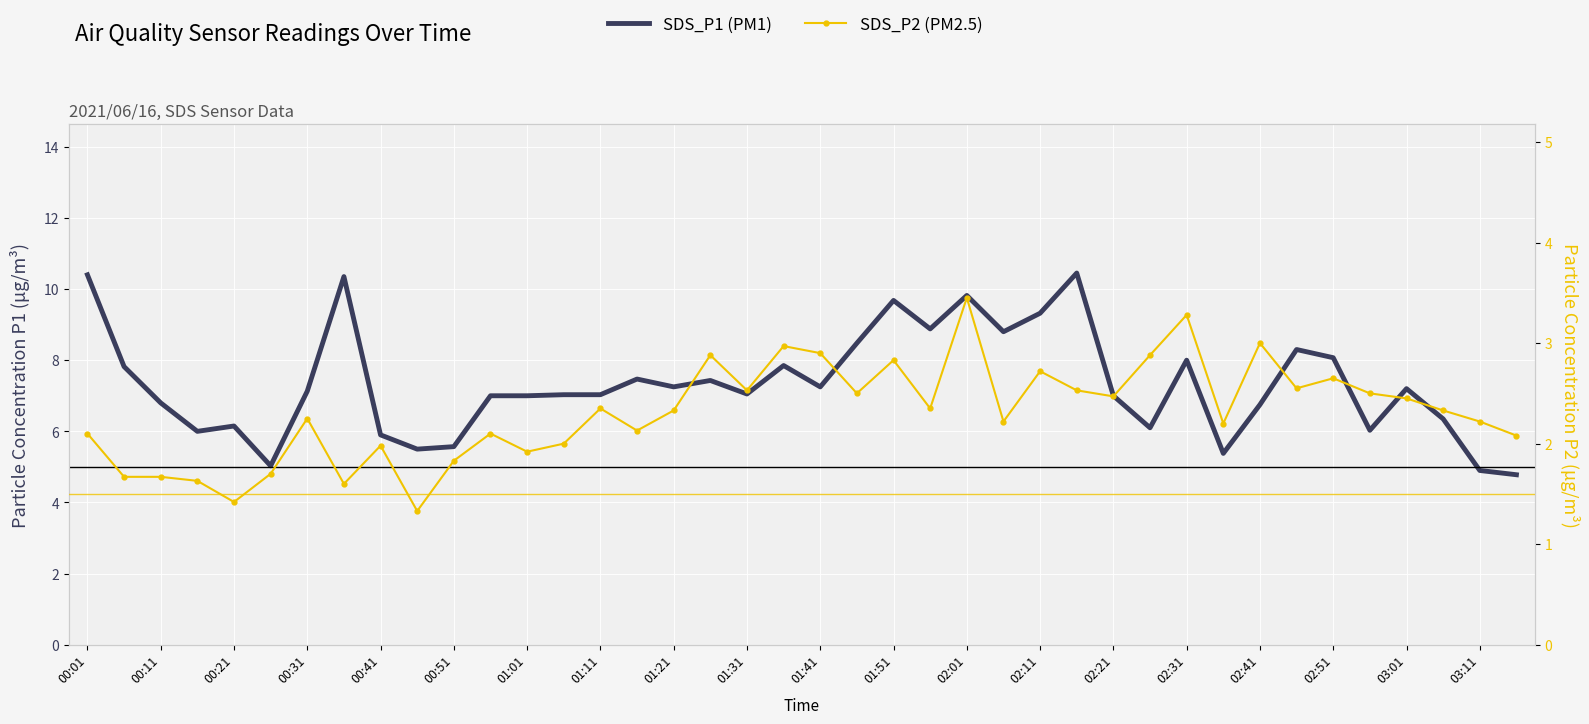

What is the sum of all SDS_P2 values?

92.5